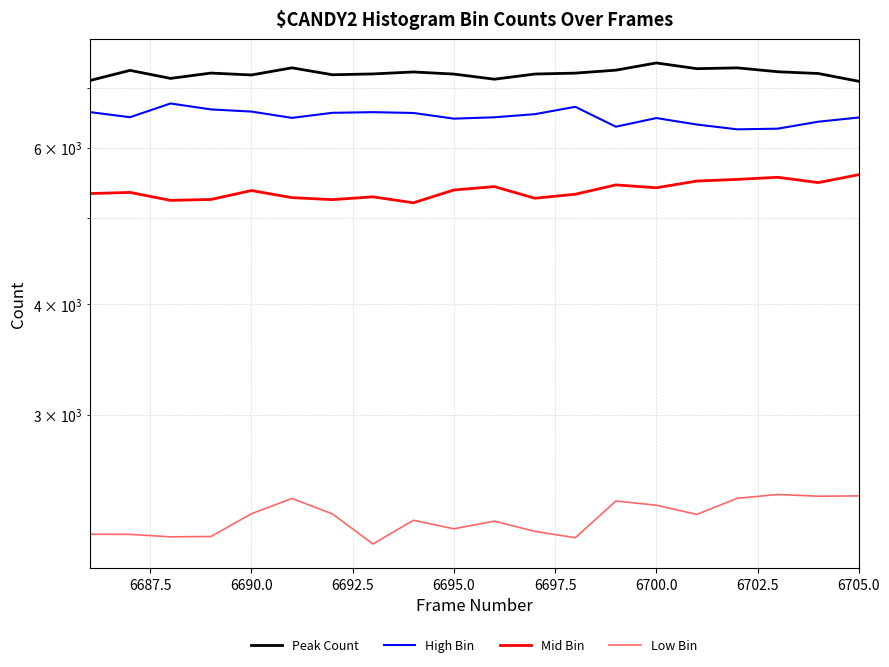

Between 6690.0 and 6697.5, which series saw the biggest shift?

High Bin